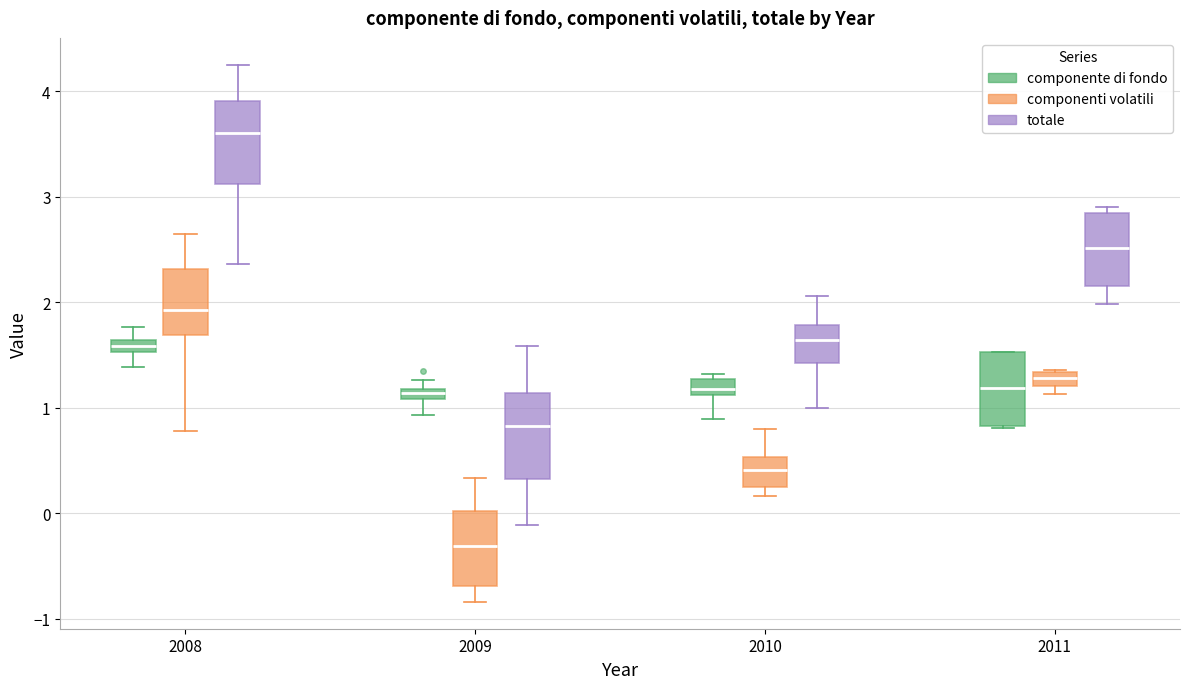

Which box's median line is the lowest?

2009 (componenti volatili)